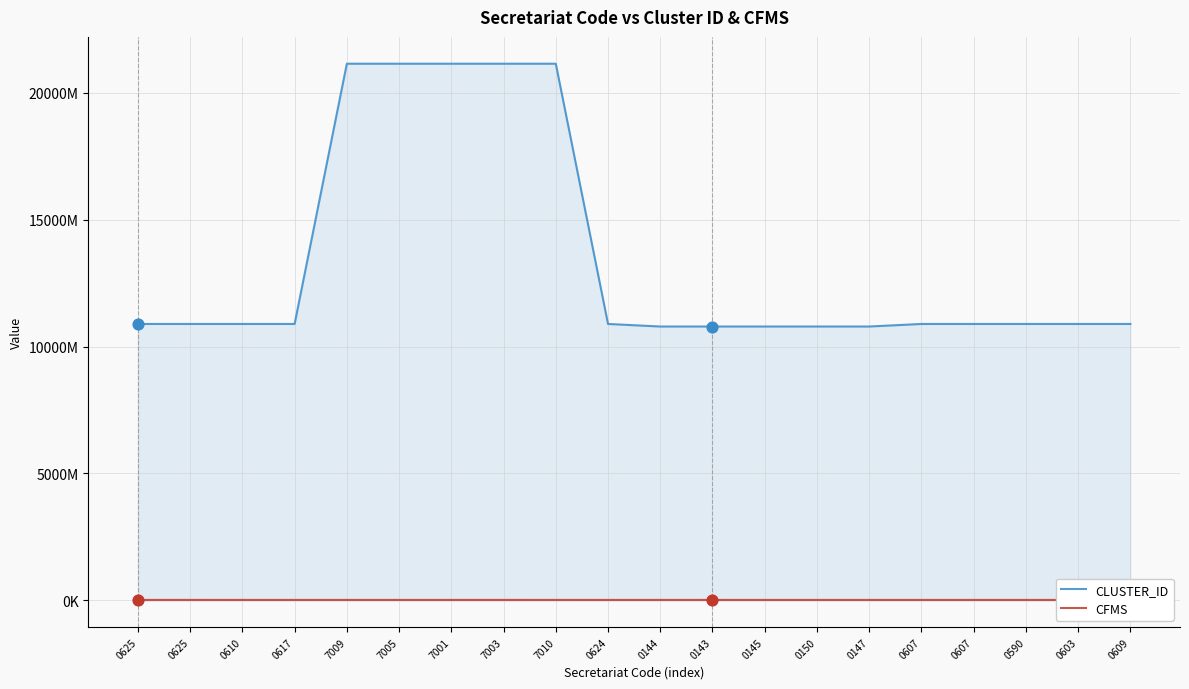

Which series has the largest Y range (max minus min)?

CLUSTER_ID